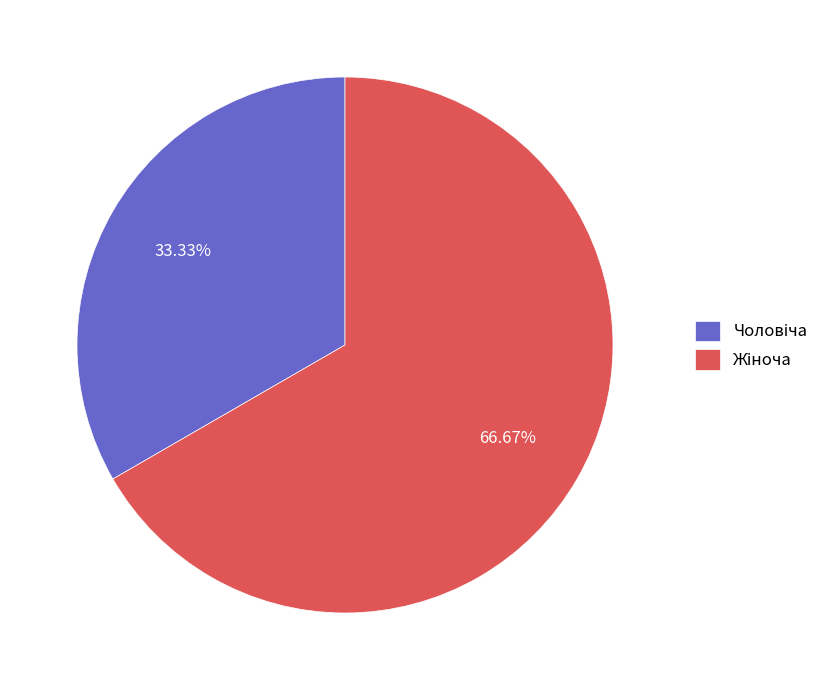

Is there any slice that represents more than half of the pie?

Yes